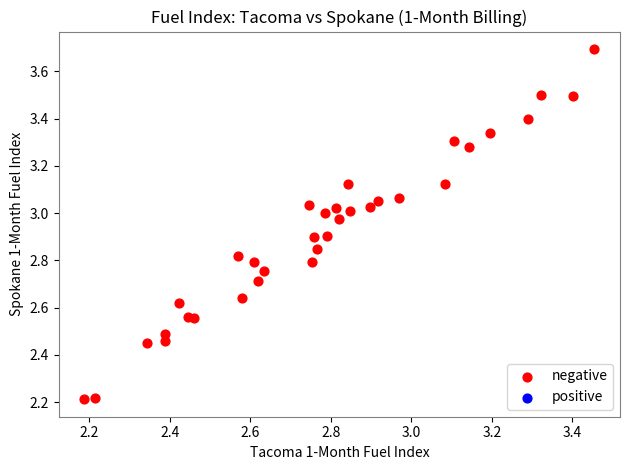

What is the range of Y values (max minus min)?

1.5